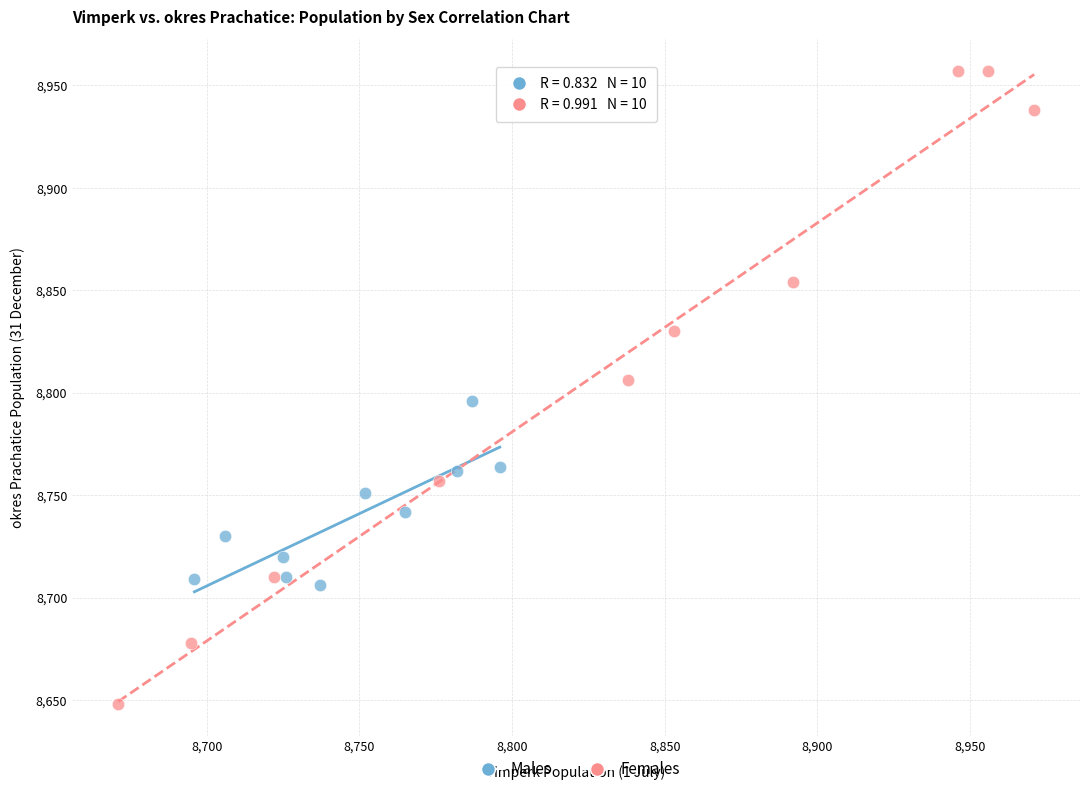

Which series contains the lowest Y value?

Females